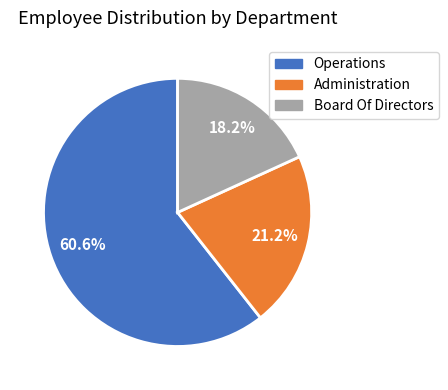

Between Board Of Directors and Operations, which is larger?

Operations